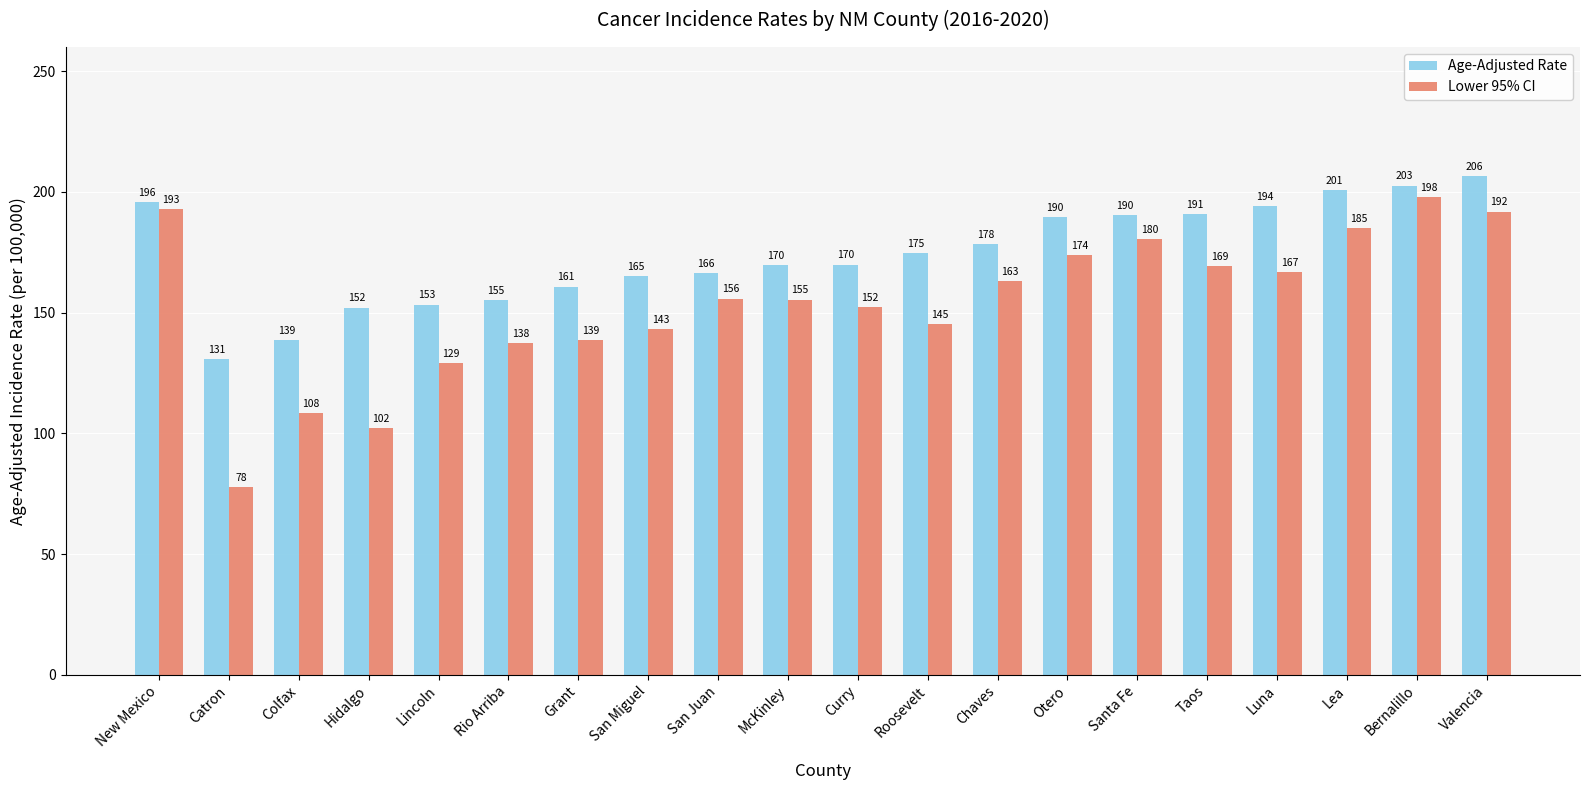

At how many categories does at least one series exceed 89?

20